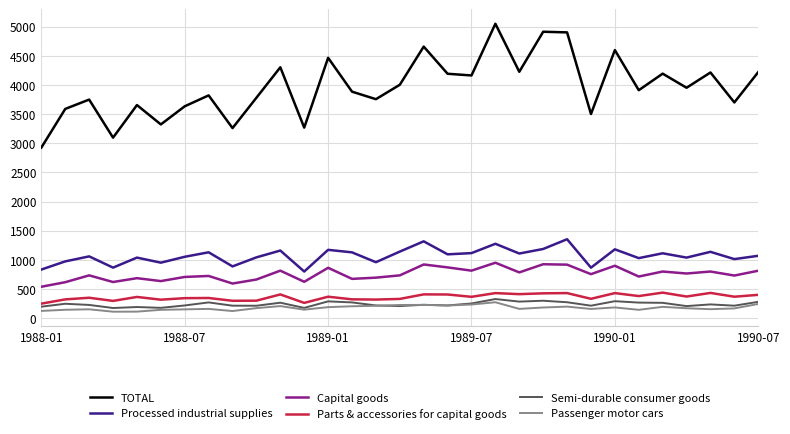

True or false: TOTAL and Passenger motor cars cross at least once.

False